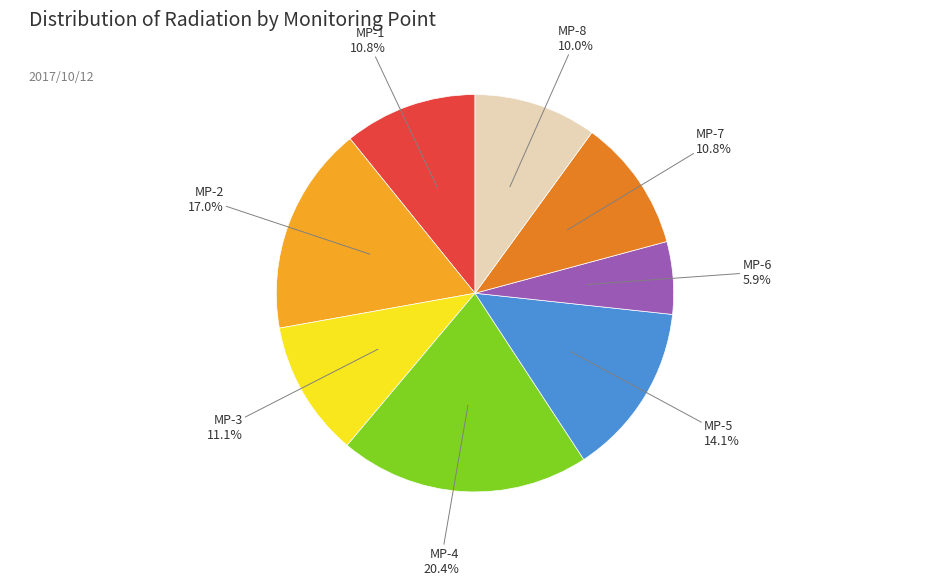

Count the number of slices in the pie.

8